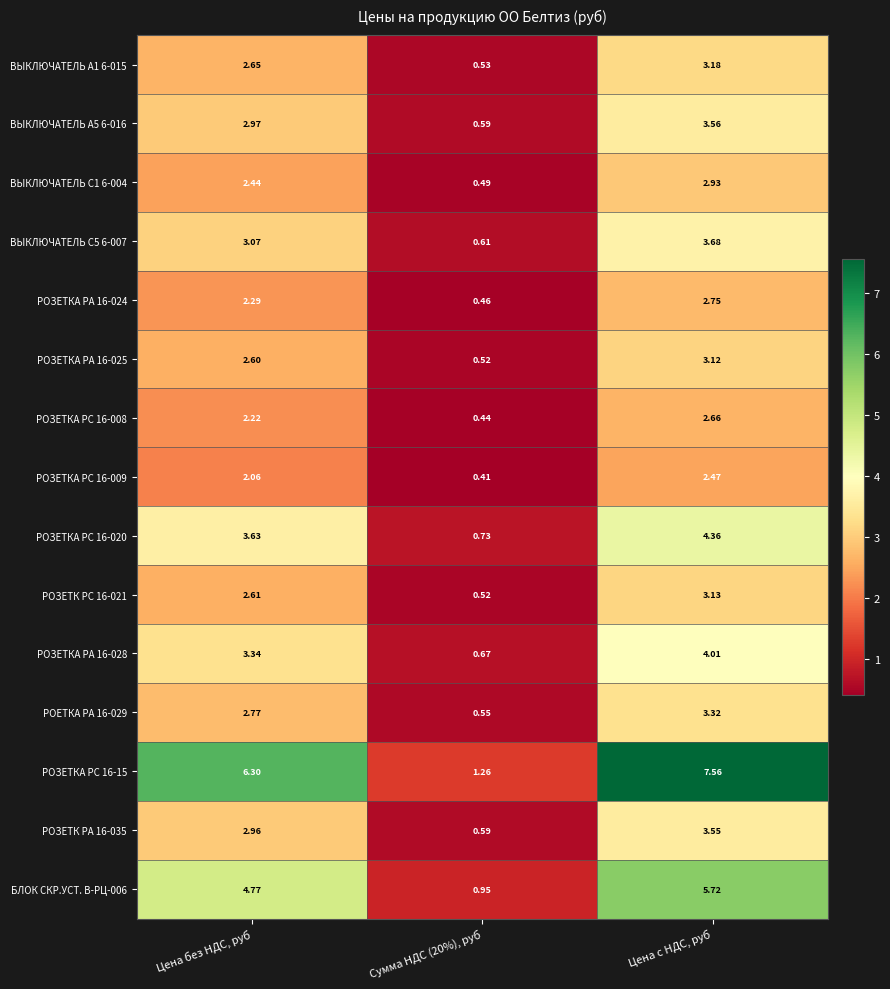

Rank the series by their maximum value, from lowest to highest.

РОЗЕТКА РС 16-009, РОЗЕТКА РС 16-008, РОЗЕТКА РА 16-024, ВЫКЛЮЧАТЕЛЬ С1 6-004, РОЗЕТКА РА 16-025, РОЗЕТК РС 16-021, ВЫКЛЮЧАТЕЛЬ А1 6-015, РОЕТКА РА 16-029, РОЗЕТК РА 16-035, ВЫКЛЮЧАТЕЛЬ А5 6-016, ВЫКЛЮЧАТЕЛЬ С5 6-007, РОЗЕТКА РА 16-028, РОЗЕТКА РС 16-020, БЛОК СКР.УСТ. В-РЦ-006, РОЗЕТКА РС 16-15